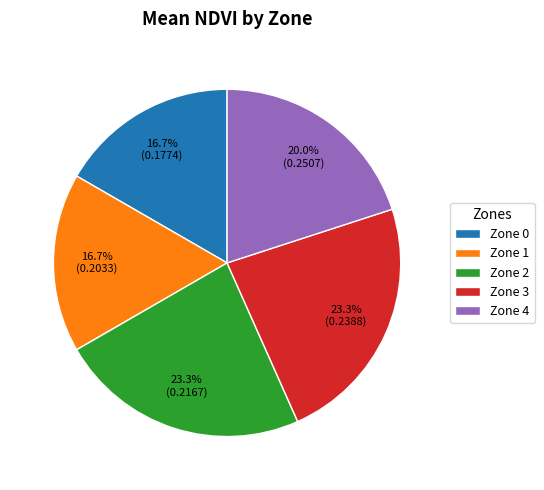

Does Zone 4 account for over 50% of the chart?

No